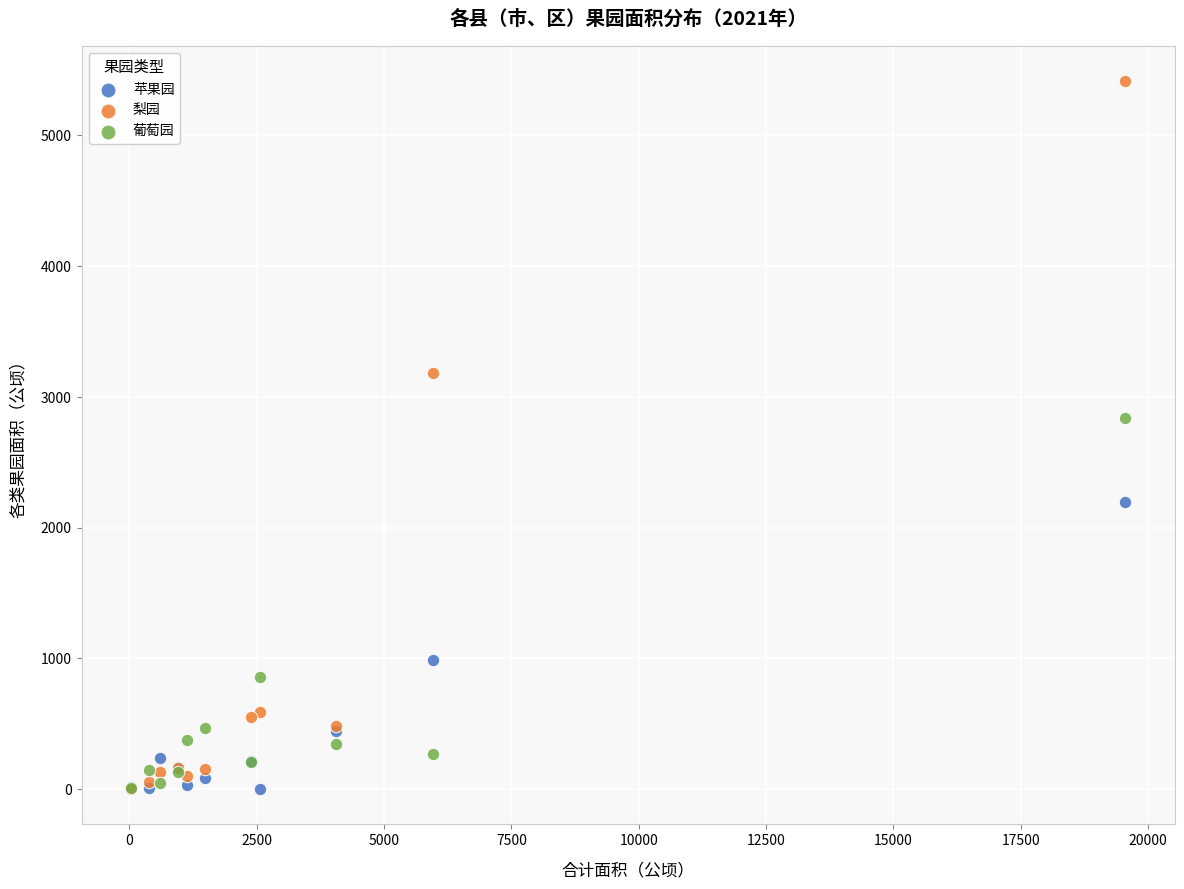

Which series contains the highest Y value?

梨园